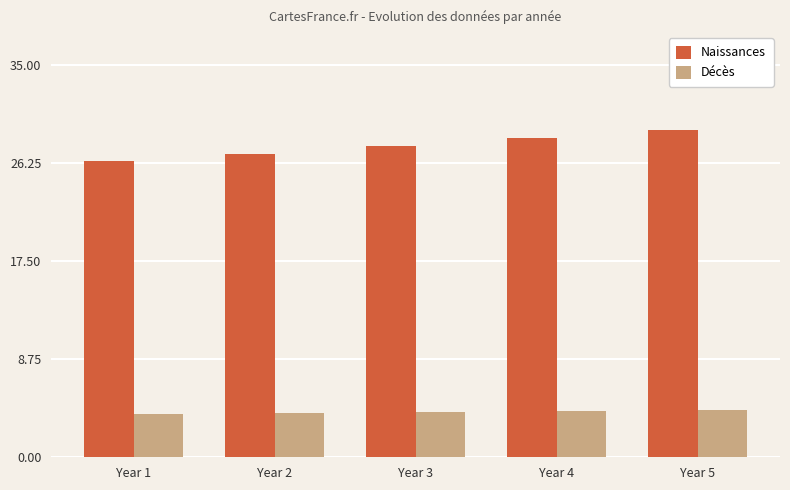

How many distinct data groups are displayed?

2